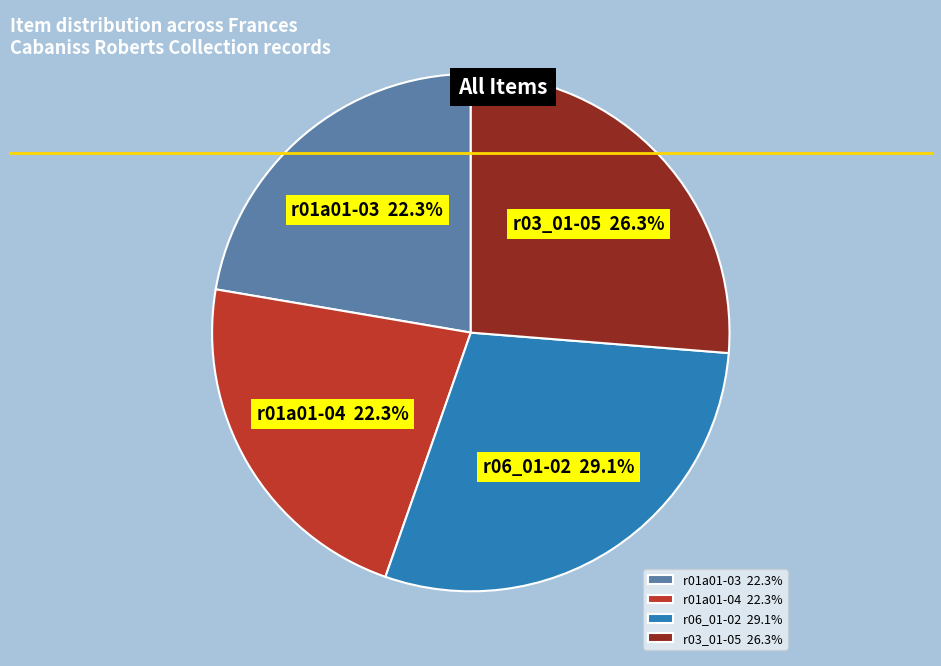

Is there any slice that represents more than half of the pie?

No